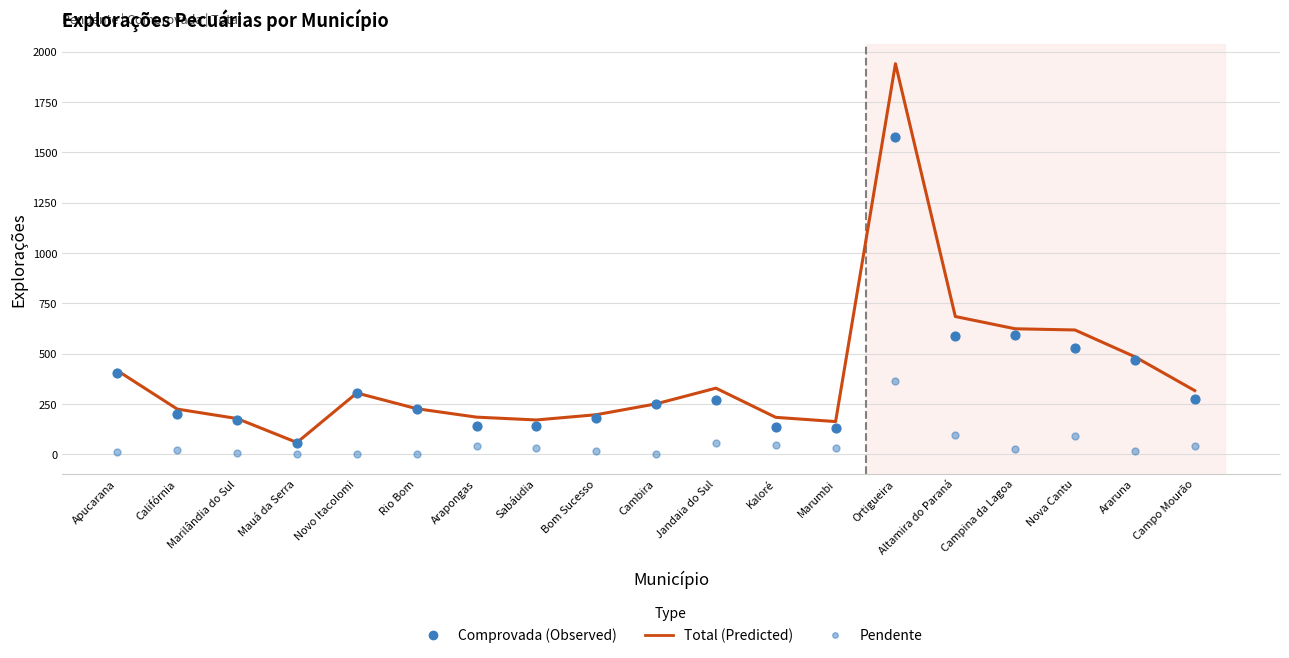

Is the value of Total at Califórnia greater than the value of Pendente at Mauá da Serra?

Yes